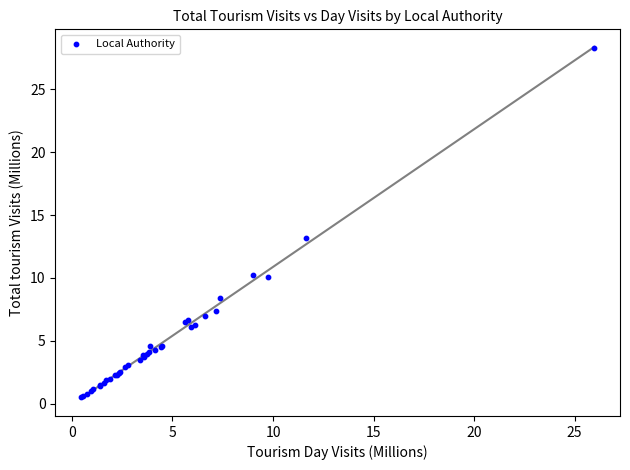

What Y value in the scatter plot is closest to 14?

13.1